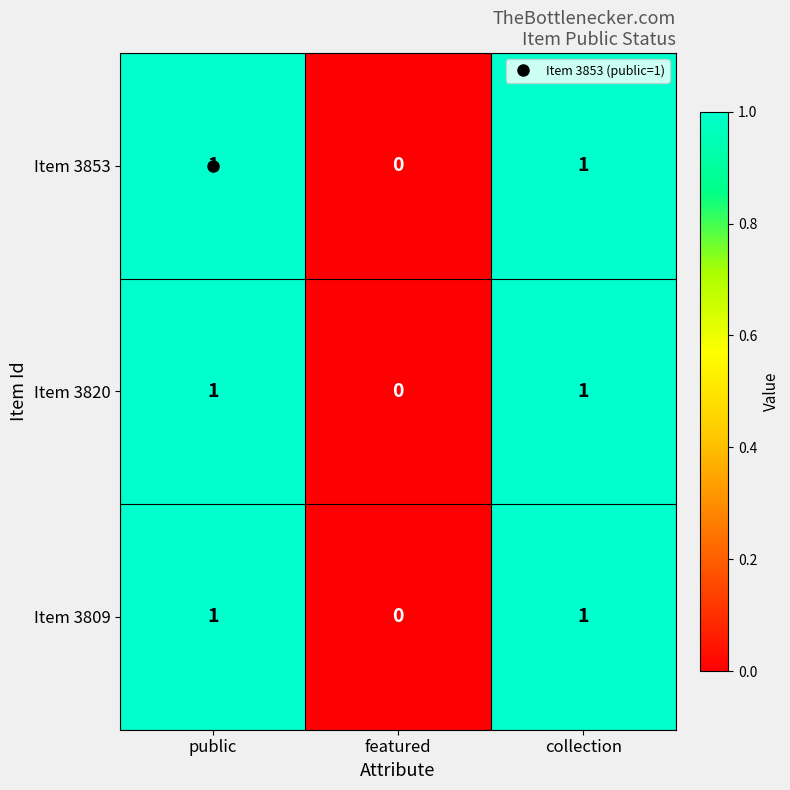

What is the total value across all series at public?

3